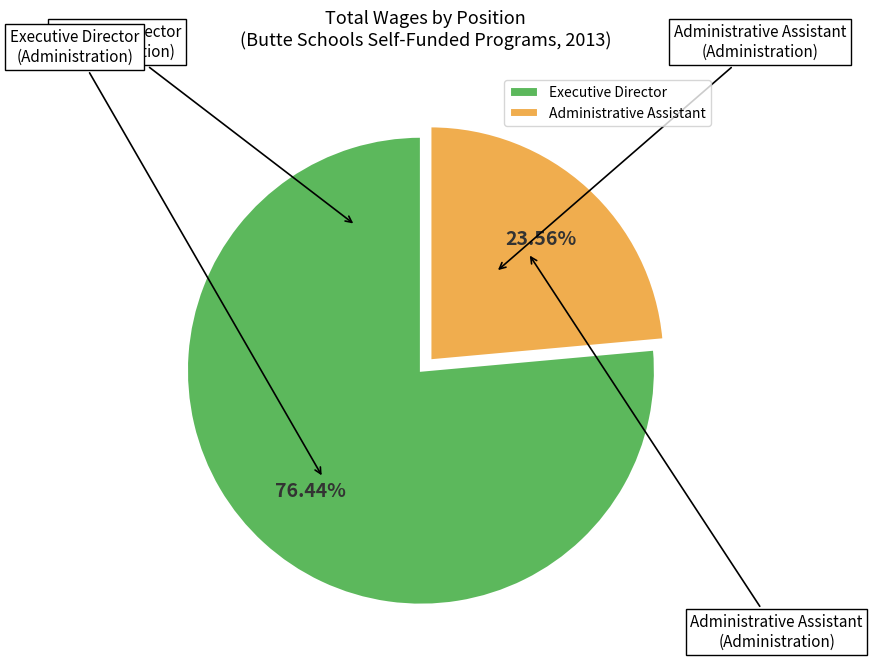

Is there any slice that represents more than half of the pie?

Yes